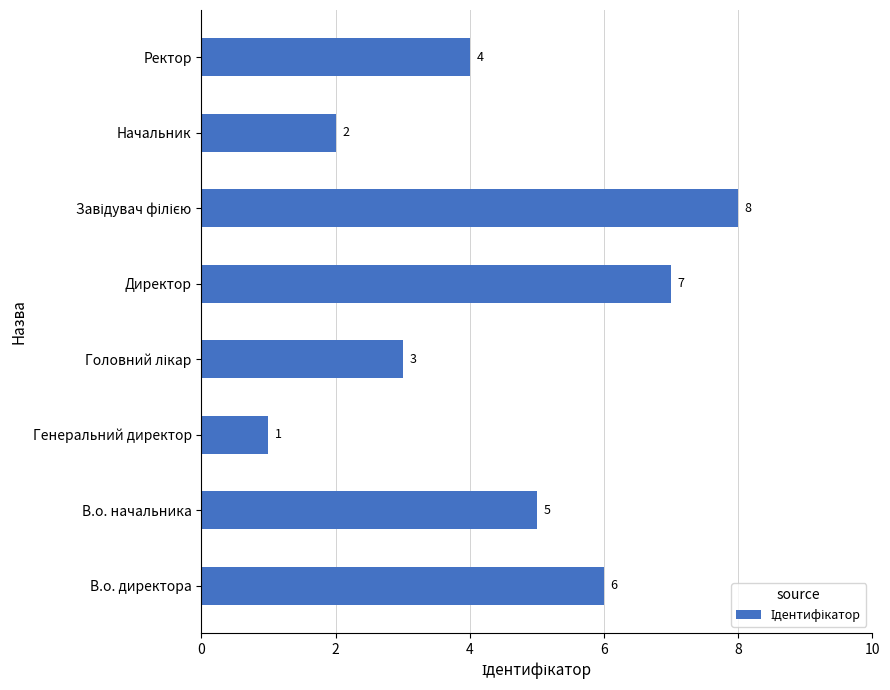

What is the maximum value shown in the chart?

8